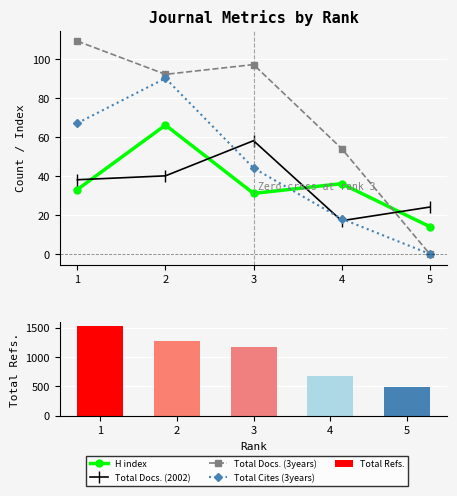

List the series in order of their peak value, highest first.

Total Refs., Total Docs. (3years), Total Cites (3years), H index, Total Docs. (2002)